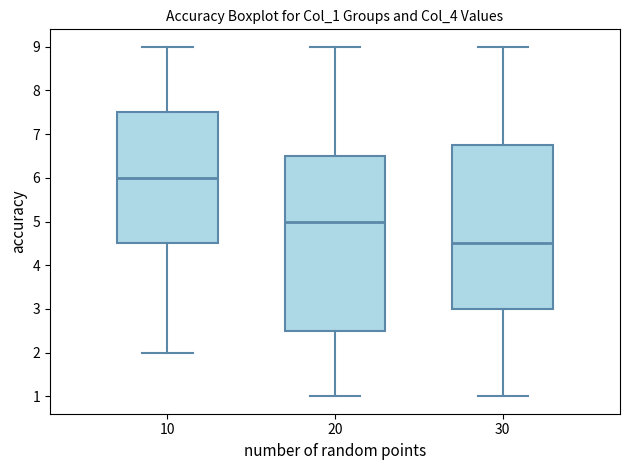

Reading left to right, read every box against the y-axis: the position of its median line, the range the box covers, and the ends of its whiskers. The values are not printed on the chart, so give them approximately, as read against the axis.

10: median 6.0, box 4.5 to 7.5, whiskers 2.0 to 9.0
20: median 5.0, box 2.5 to 6.5, whiskers 1.0 to 9.0
30: median 4.5, box 3.0 to 6.8, whiskers 1.0 to 9.0